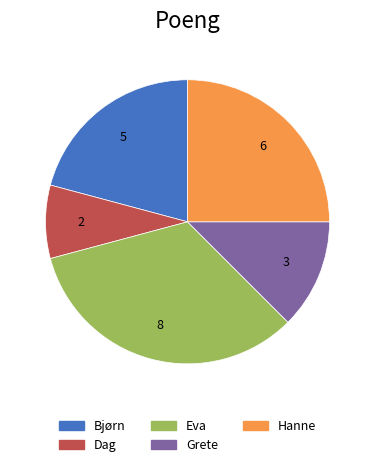

Is there any slice that represents more than half of the pie?

No